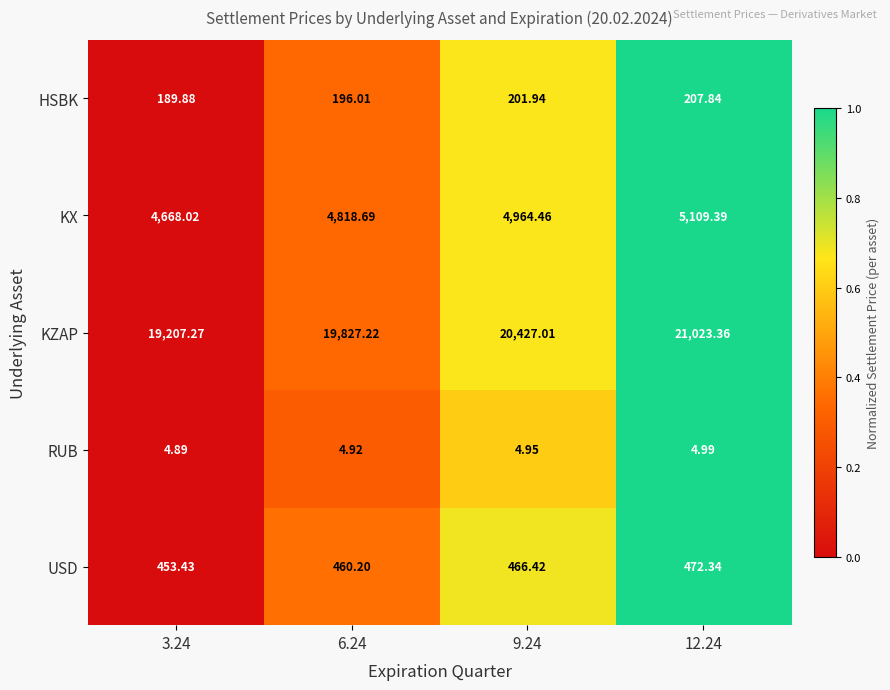

How many values in the KX series are below 4964?

2